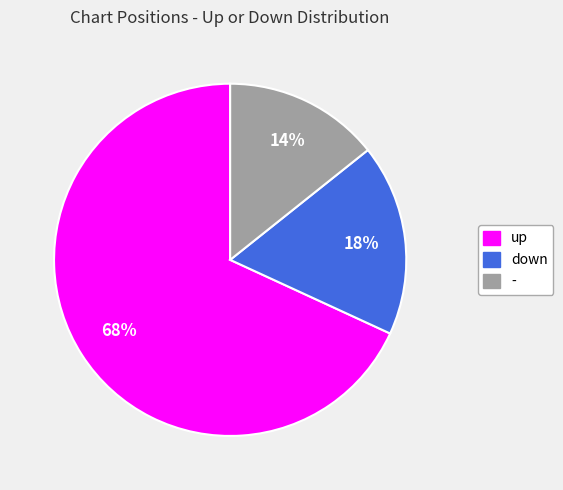

Does up represent more than half of the total?

Yes